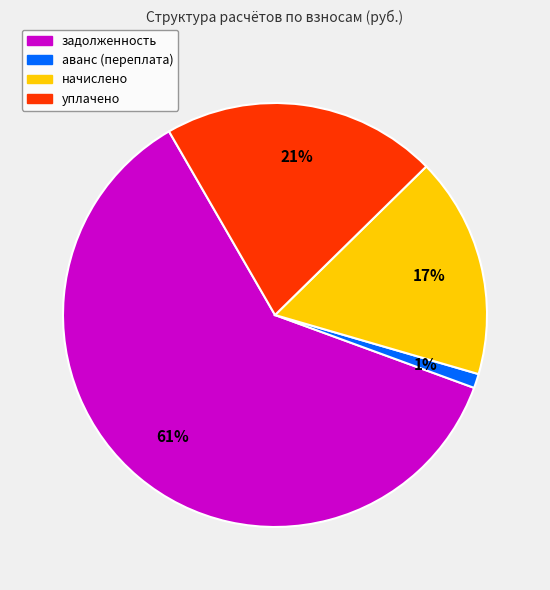

To the nearest percent, what is the difference between the largest and smallest slice percentages?

60%